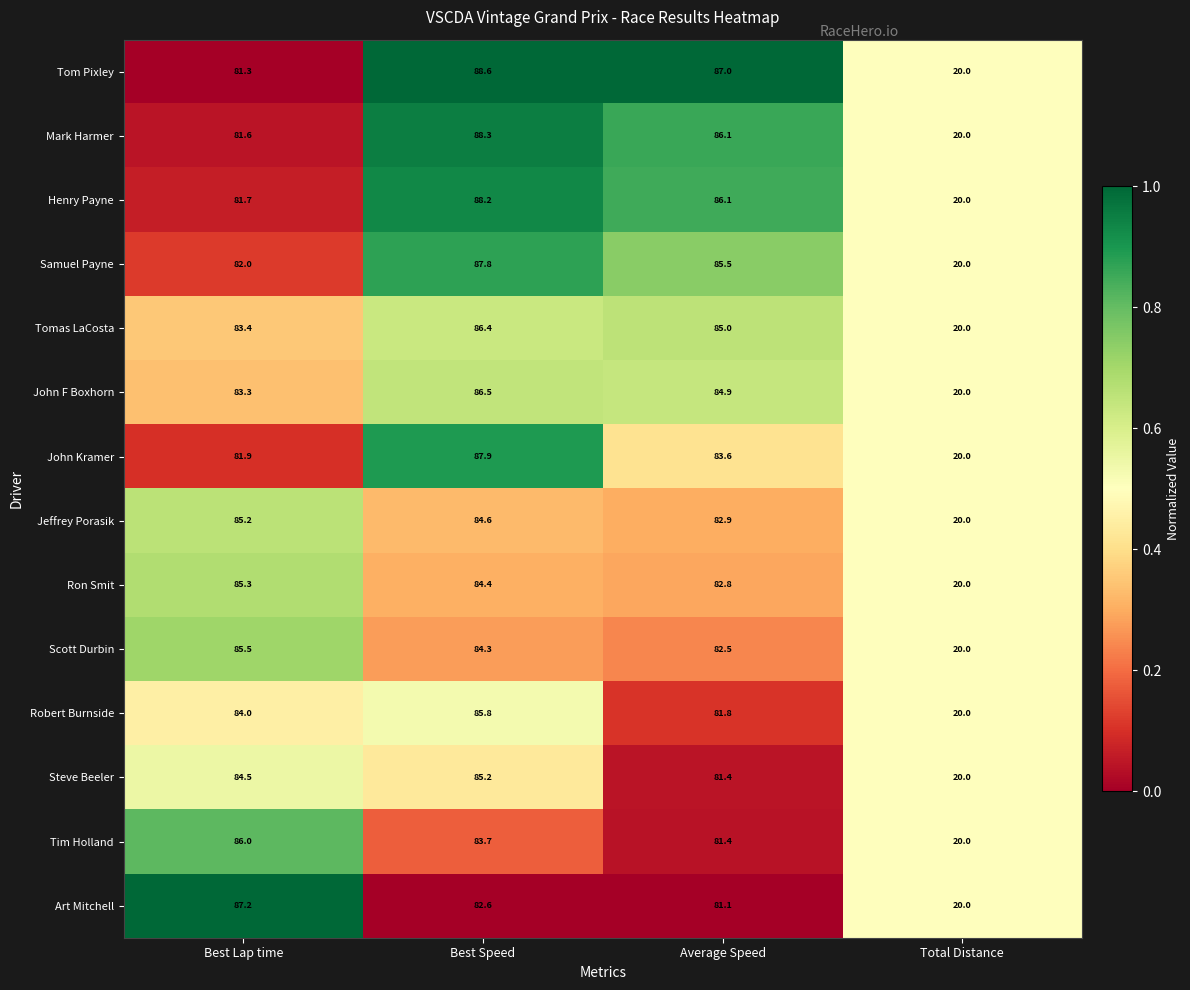

What is the difference between the maximum and minimum values in the Robert Burnside series?

65.8